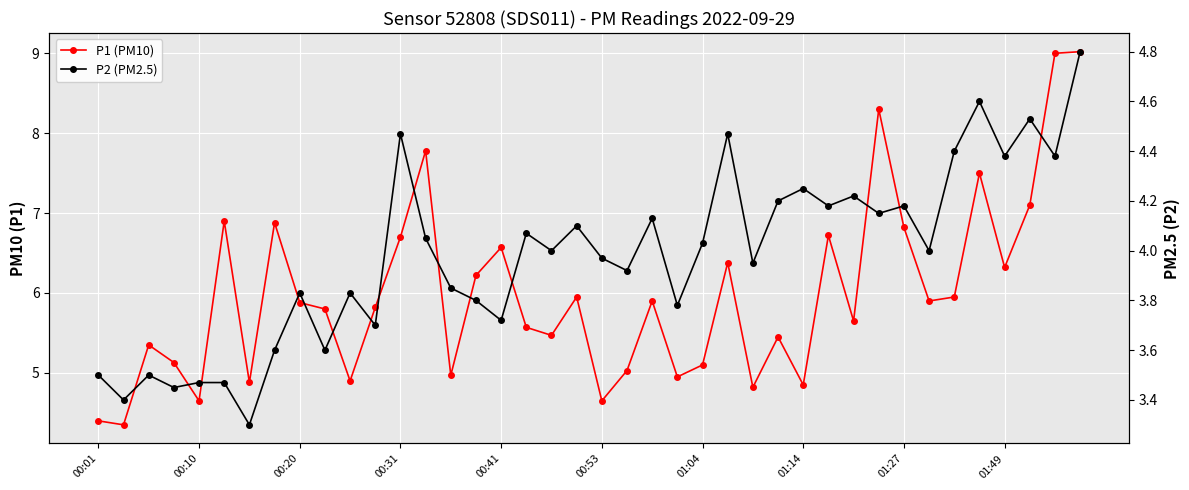

What is the difference between the highest and lowest values at 01:04?

1.6